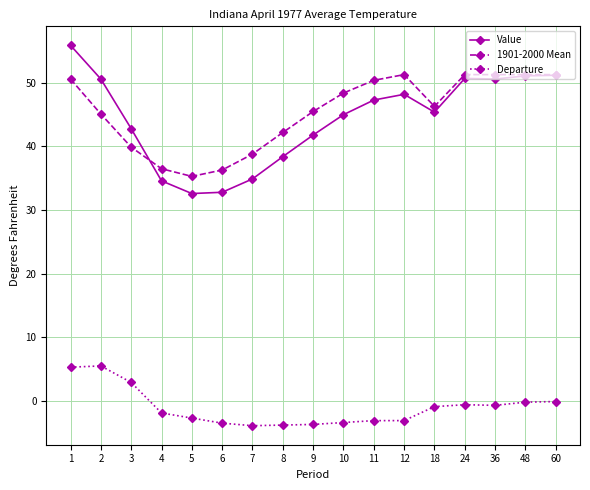

How many categories are shown in the chart?

17